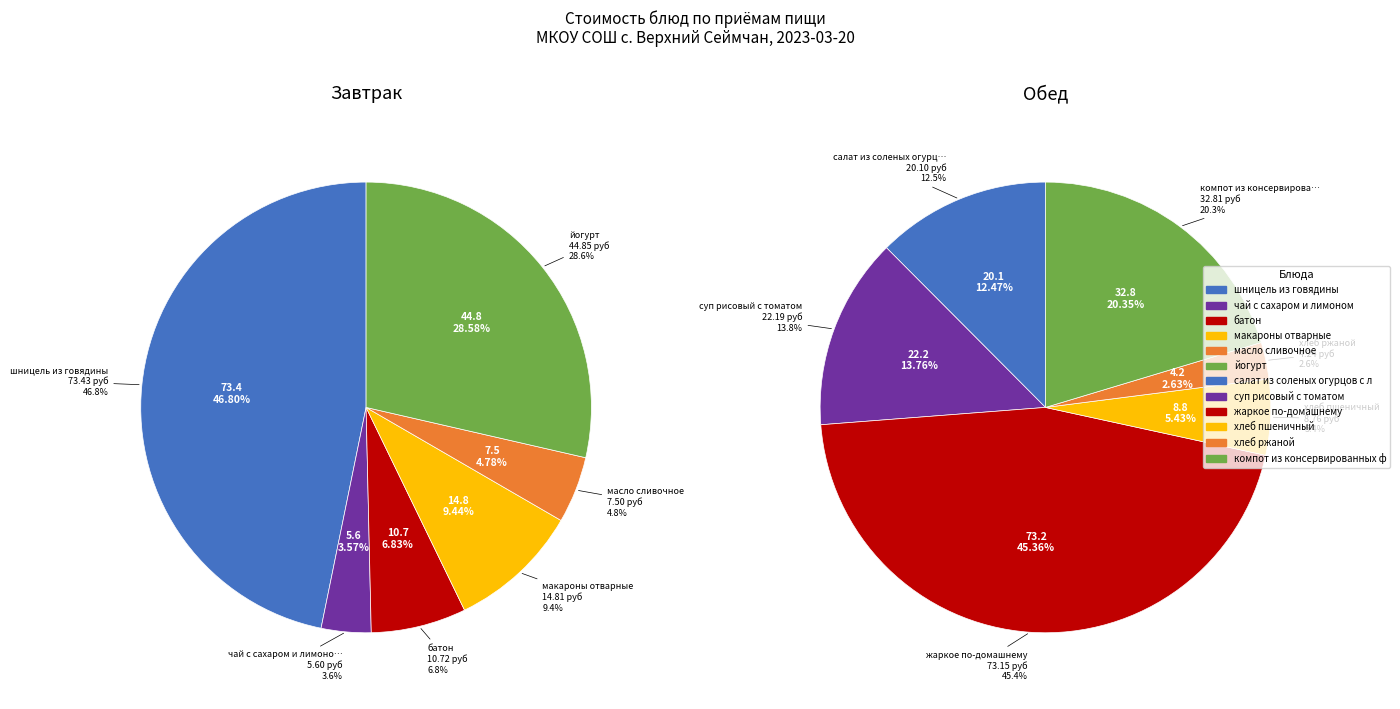

Does any single category account for the majority?

No